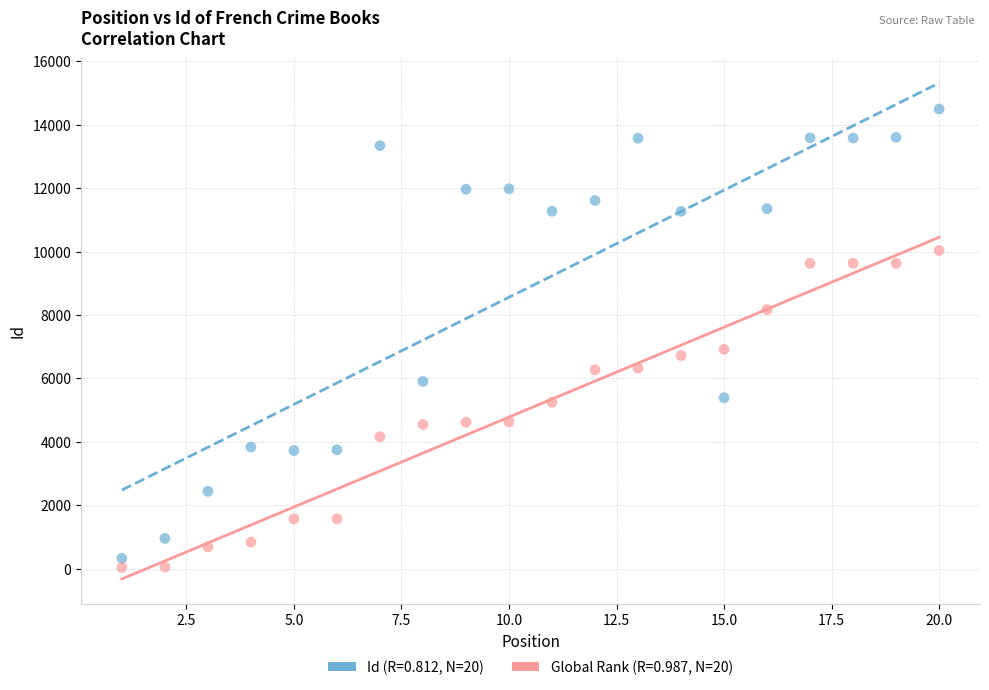

Across all series, what Y value is closest to 7265?

6916